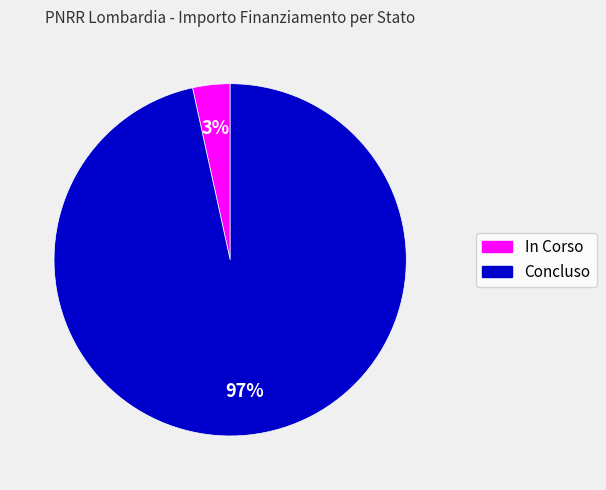

Which slice is the smallest?

In Corso